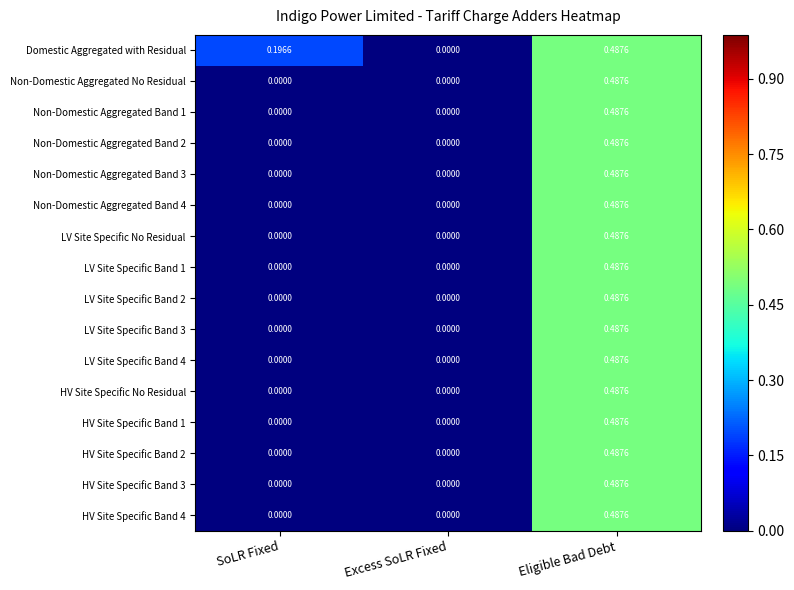

Which category has the highest value across all series?

Eligible Bad Debt